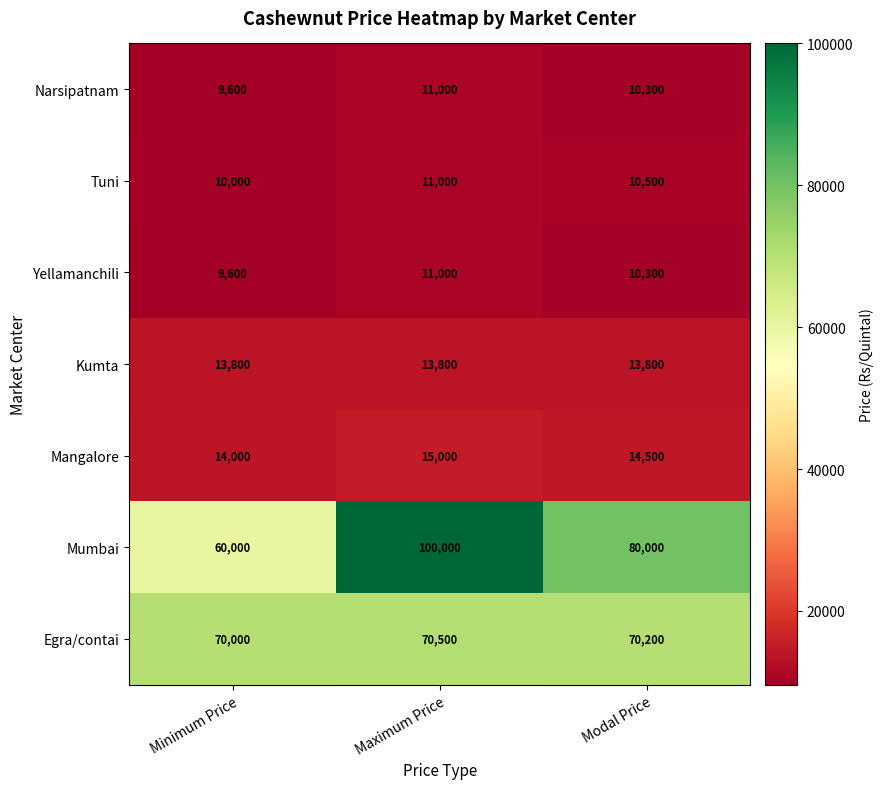

Count the number of data series in this chart.

7